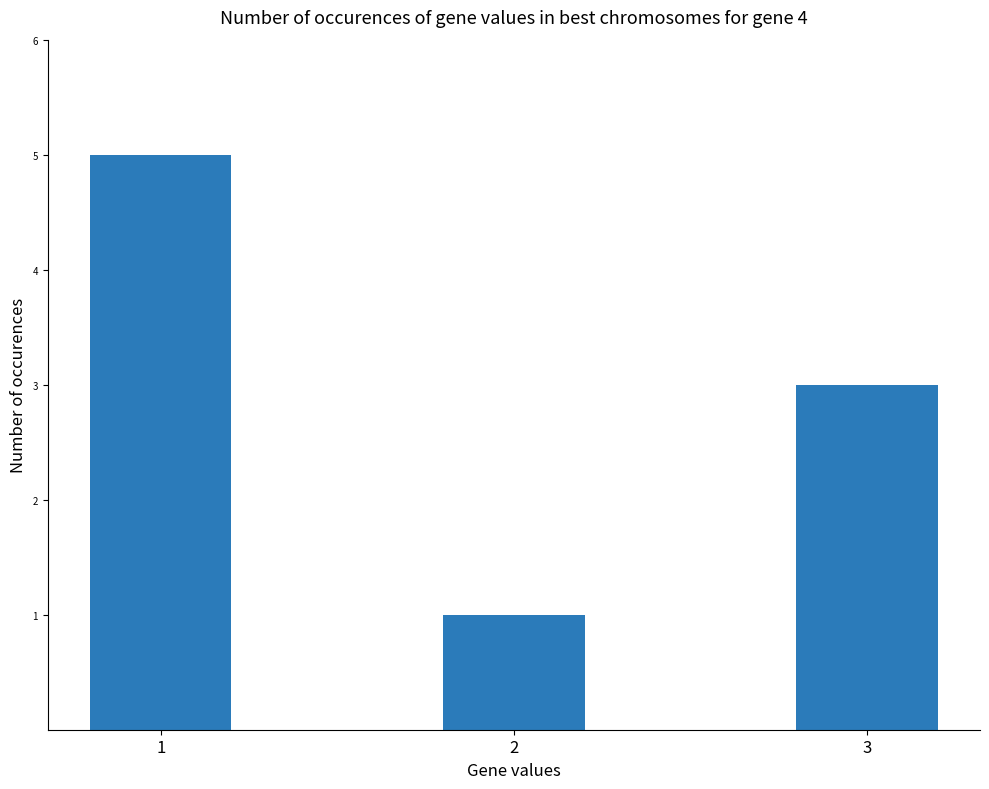

At which category does the chart reach its peak across all series?

1